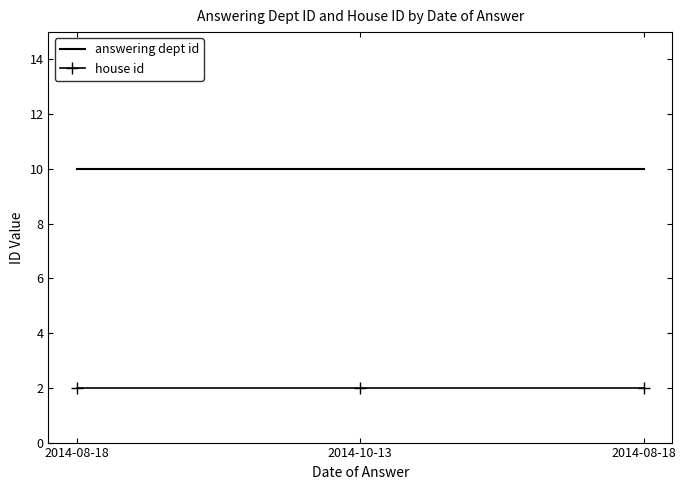

What are all the series names shown in the legend?

answering dept id, house id